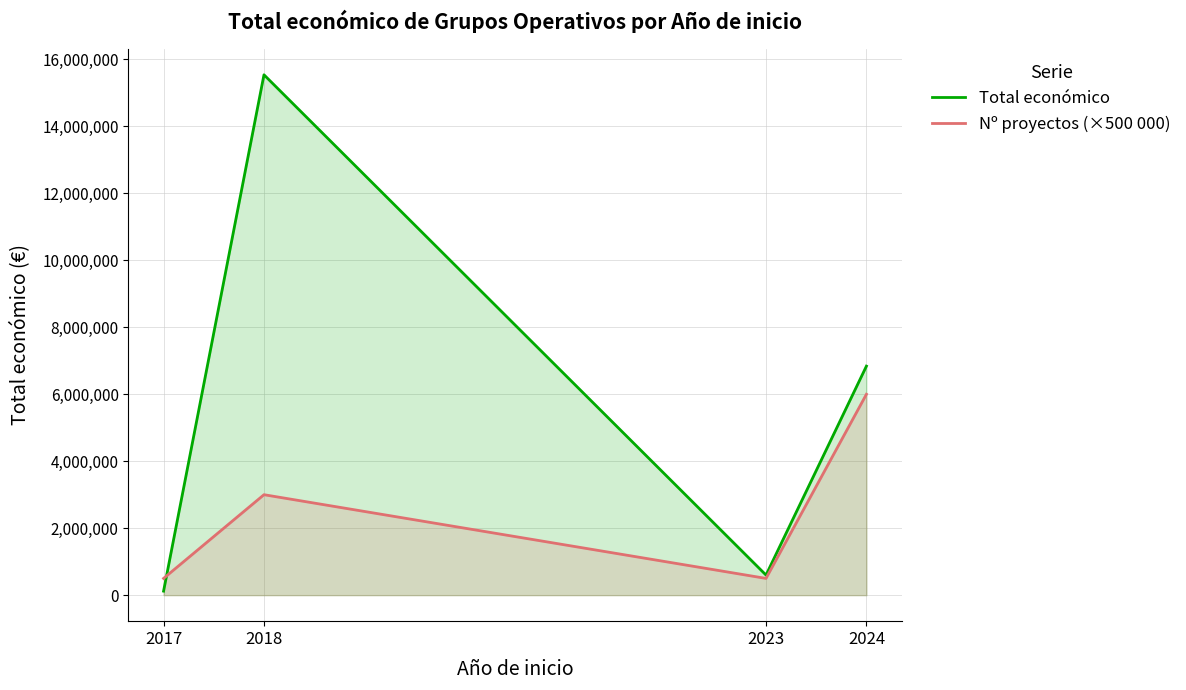

What is the difference between the highest and lowest values at 2018?

12541345